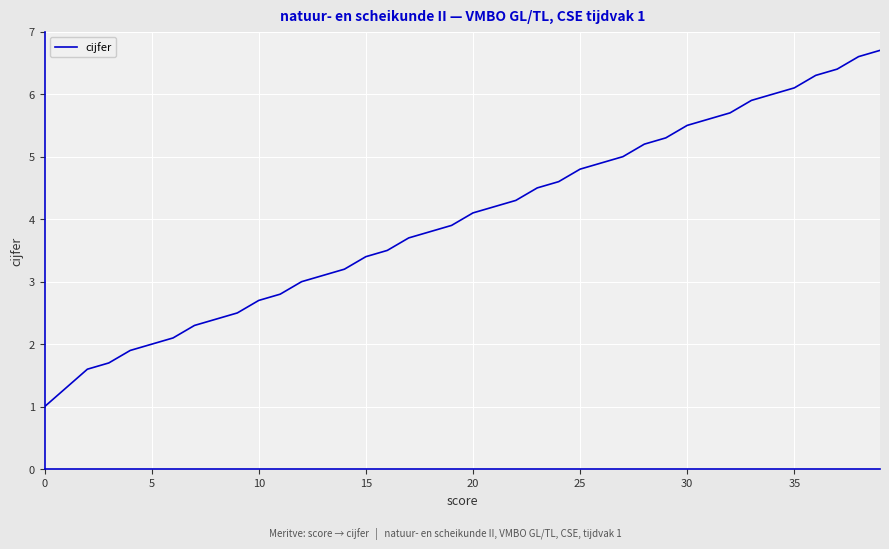

What is the maximum value shown in the chart?

6.7